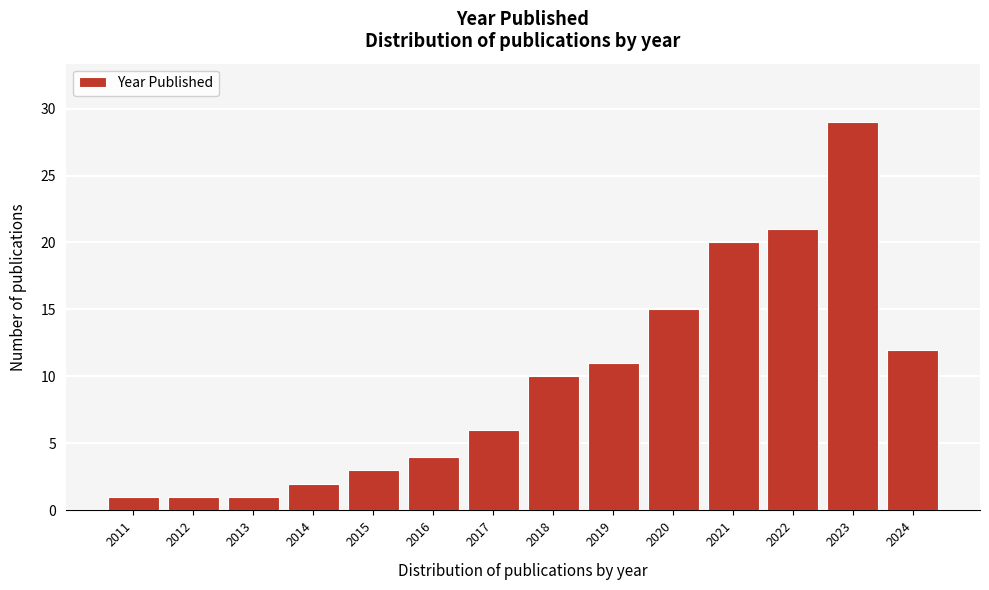

Reading right to left, list all the values displayed in this chart.

2024=12	2023=29	2022=21	2021=20	2020=15	2019=11	2018=10	2017=6	2016=4	2015=3	2014=2	2013=1	2012=1	2011=1